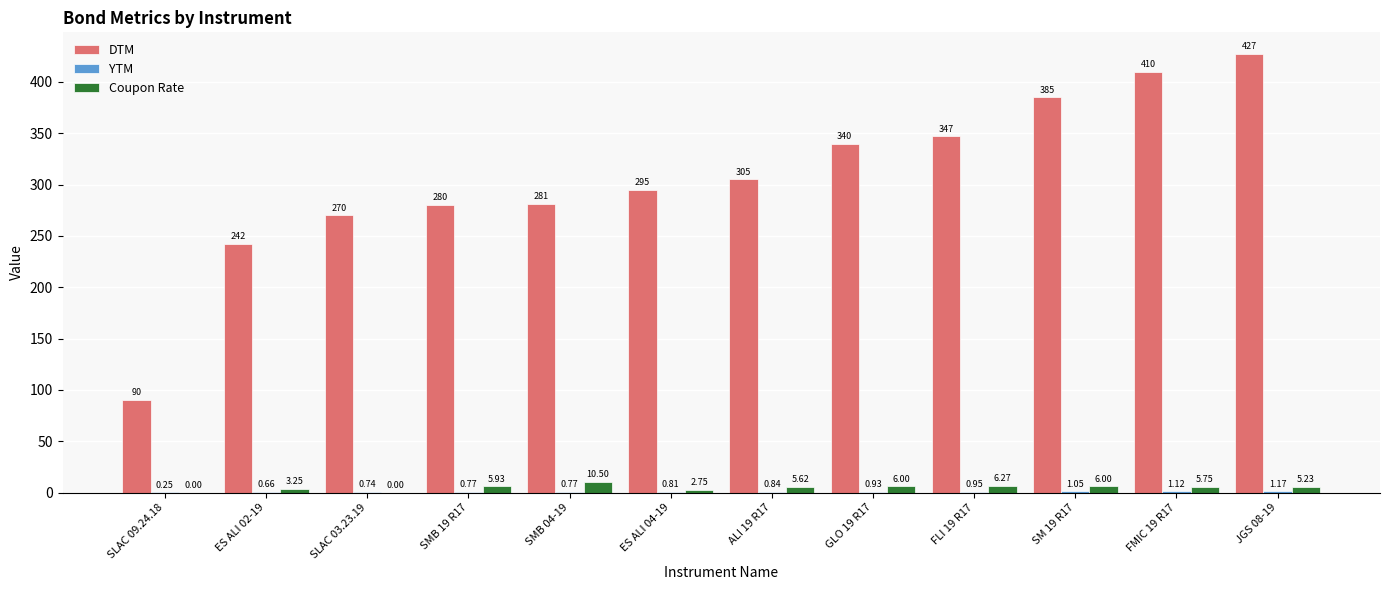

At which label is DTM closest to 258?

SLAC 03.23.19